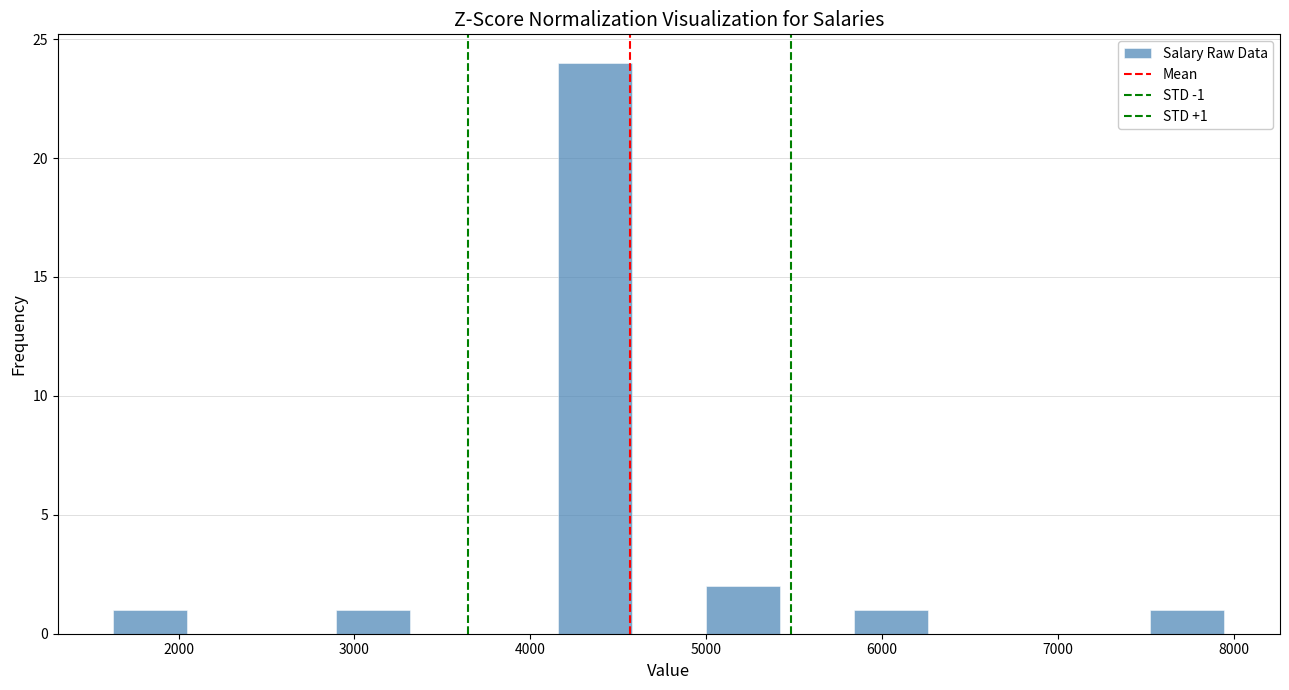

Over which range of the x-axis is the bar tallest?

4200 to 4600